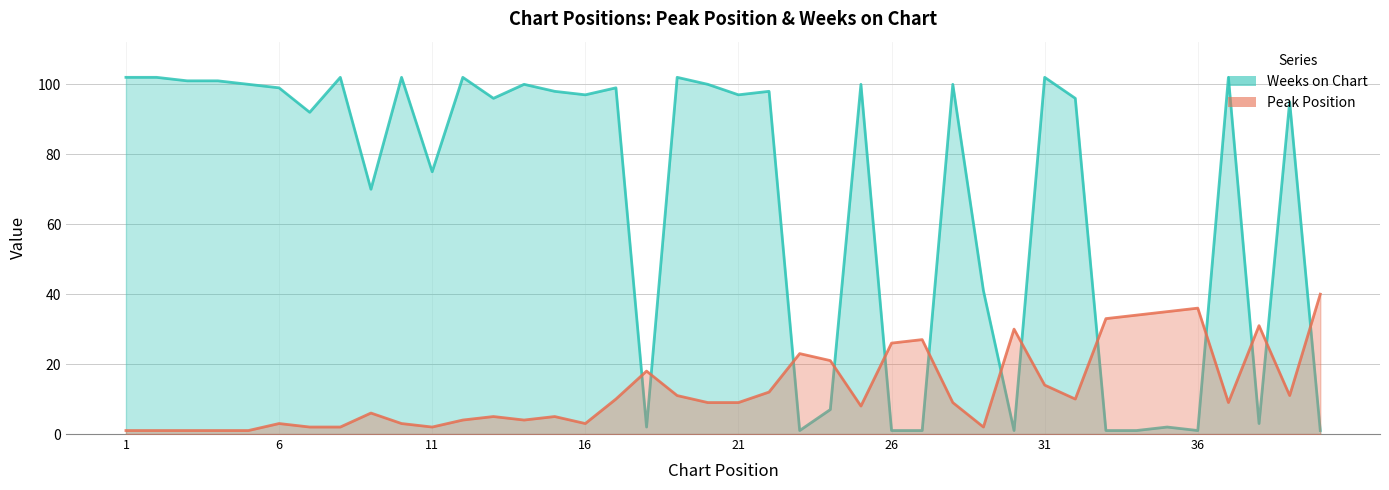

Is the value of Peak Position at 23 greater than the value of Weeks on Chart at 38?

Yes